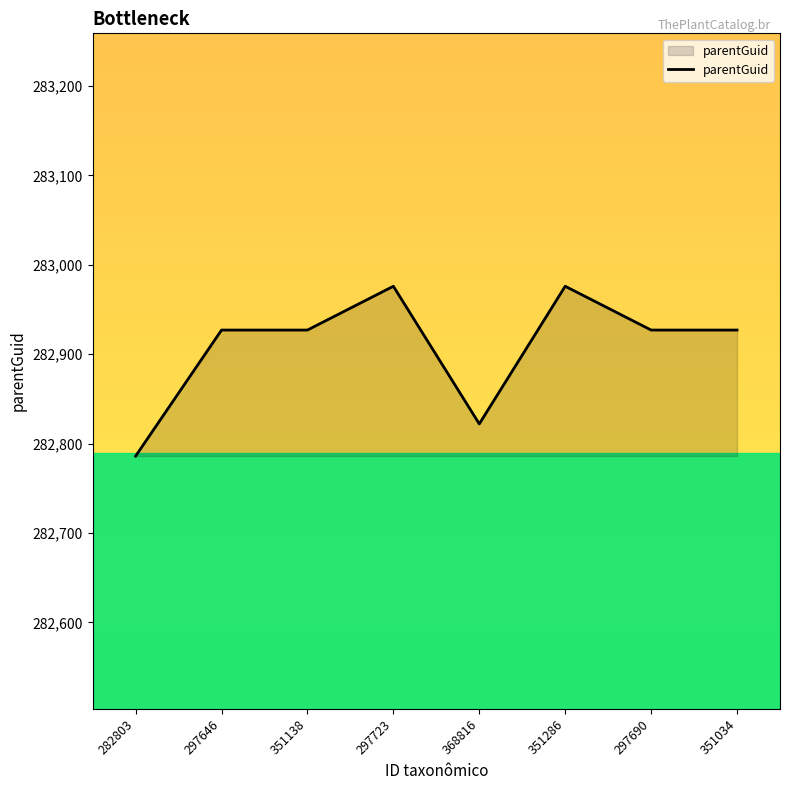

What position from the right is 351286?

3